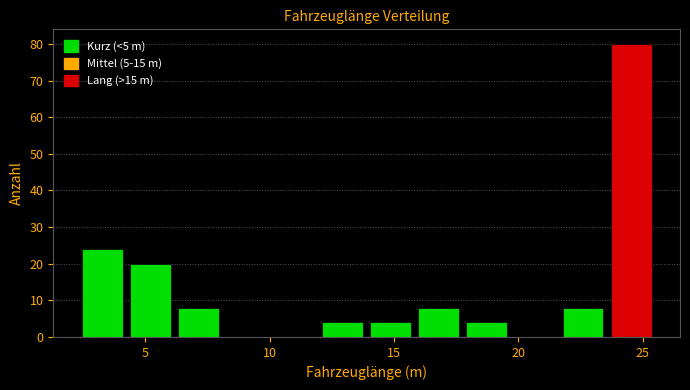

Read against the x-axis, roughly where is the centre of the tallest bar?

24.5